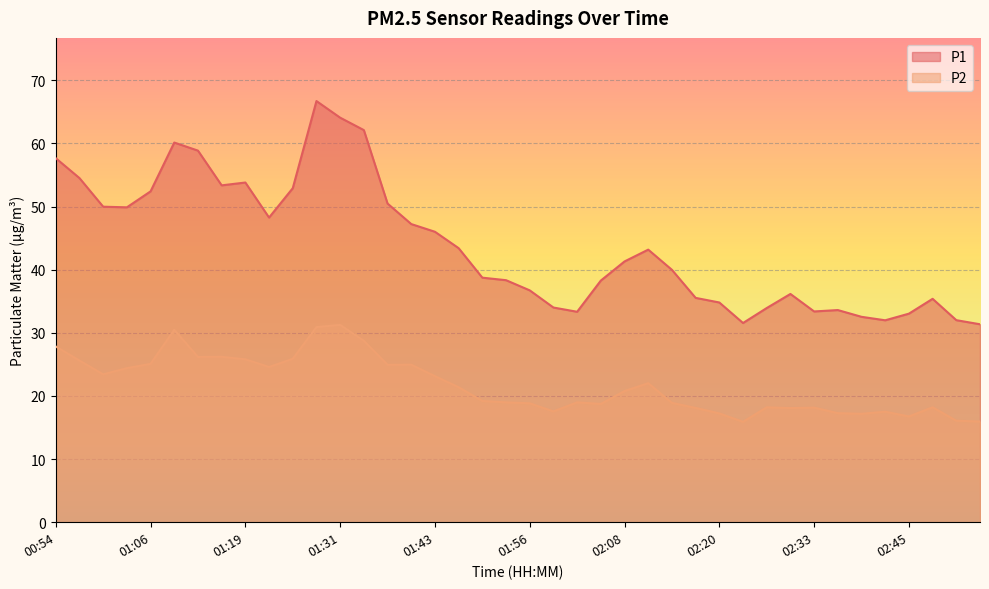

At which label is P2 closest to 23?

01:43